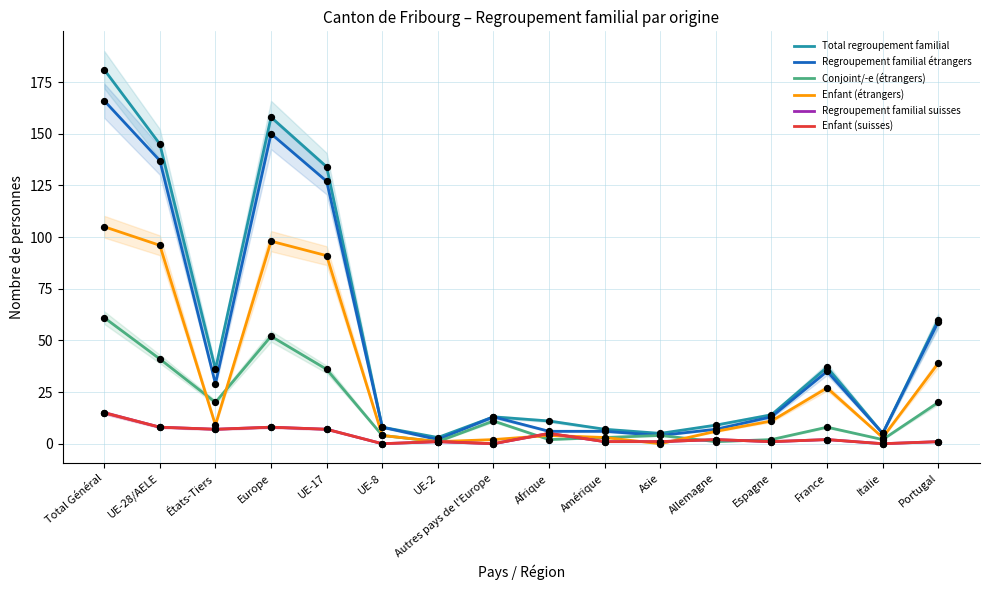

Which series has the largest Y range (max minus min)?

Total regroupement familial